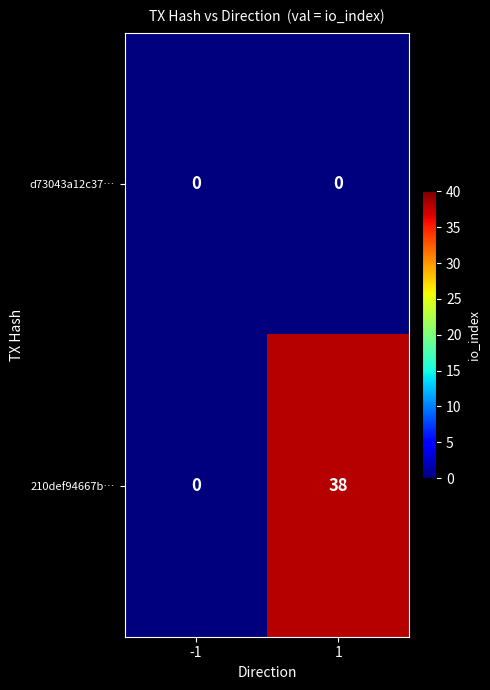

At how many categories does at least one series exceed 5?

1